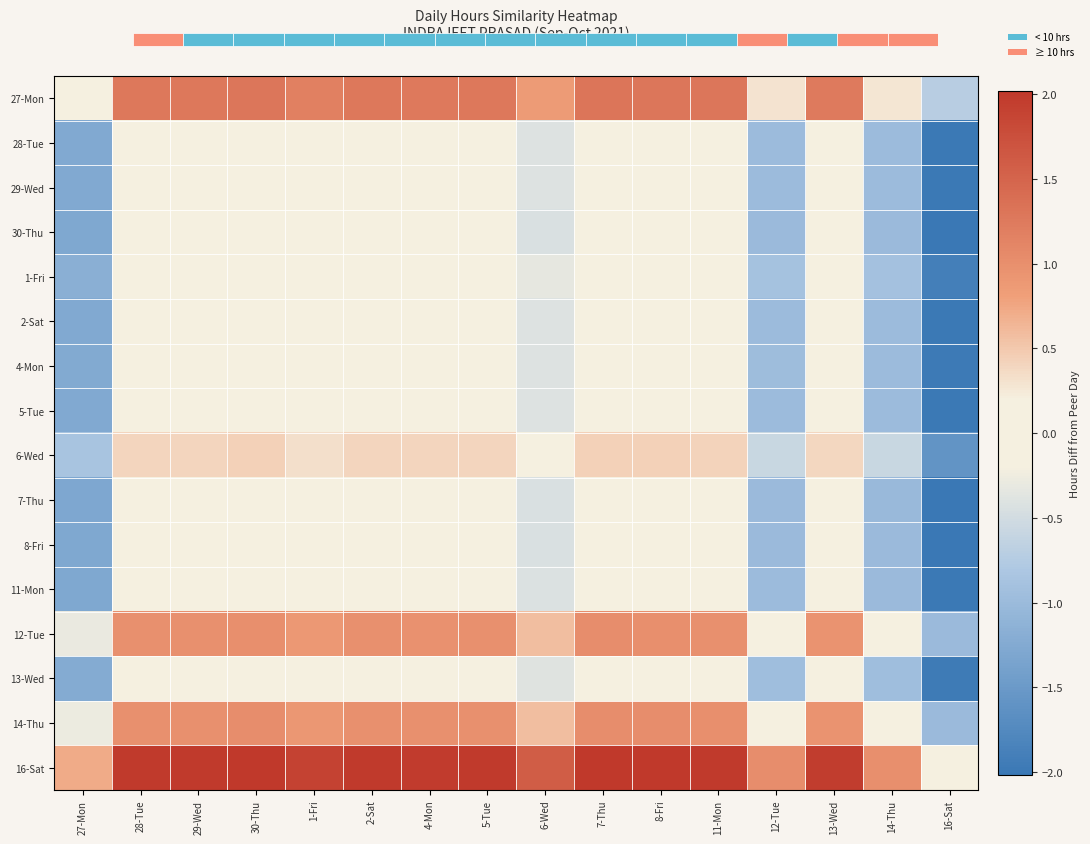

At 14-Thu, list the series in order from largest to smallest.

16-Sat, 27-Mon, 14-Thu, 12-Tue, 6-Wed, 1-Fri, 13-Wed, 4-Mon, 28-Tue, 29-Wed, 2-Sat, 5-Tue, 11-Mon, 30-Thu, 8-Fri, 7-Thu